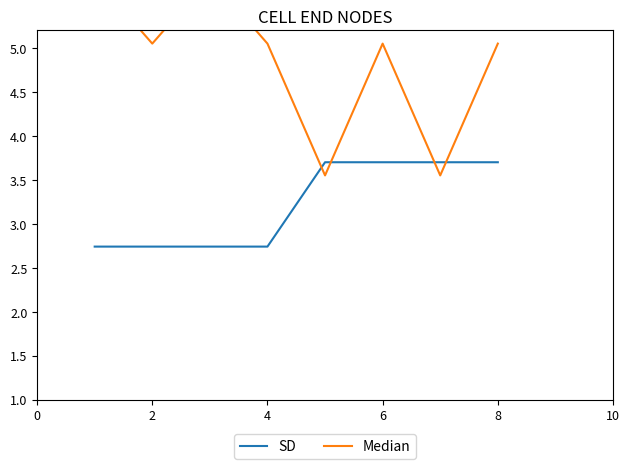

Count the number of categories in the chart.

8